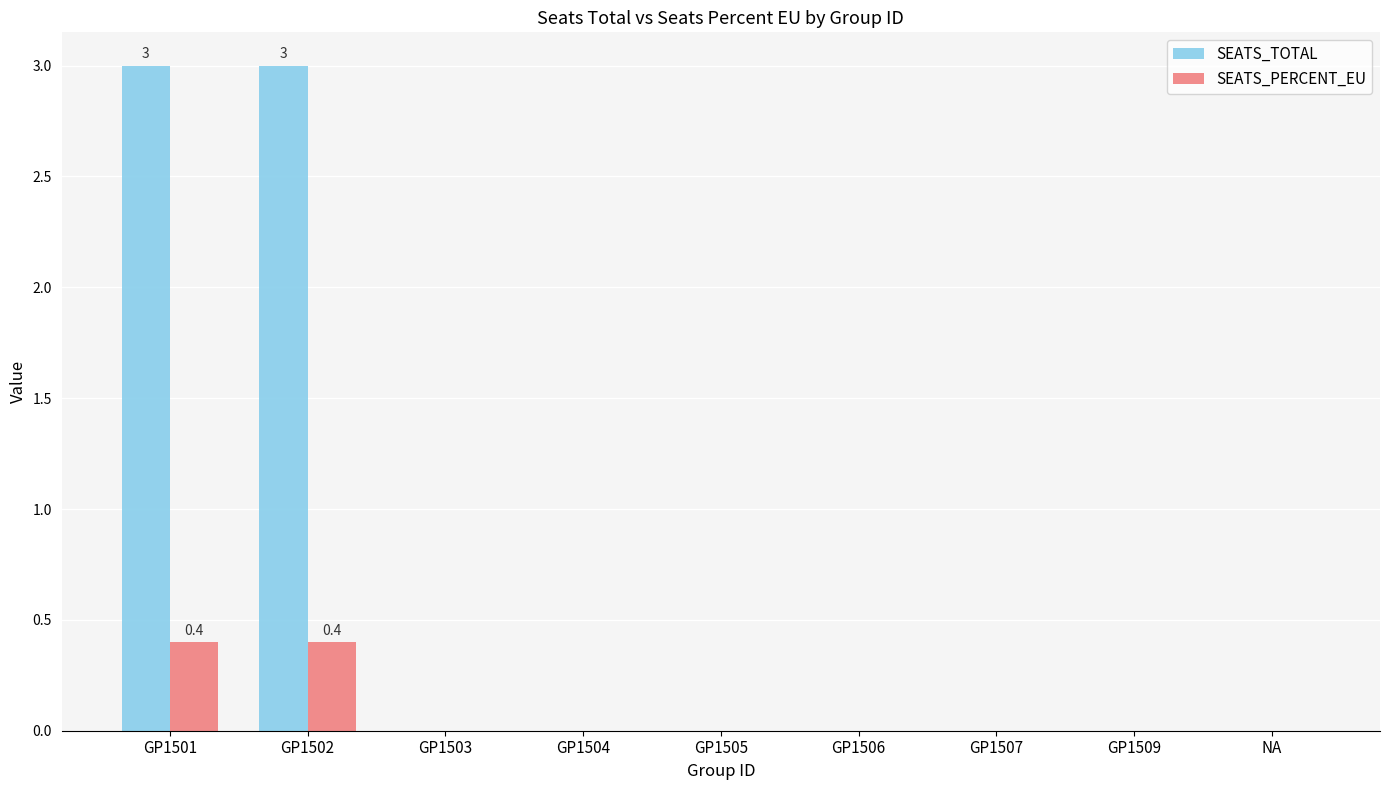

The value of SEATS_PERCENT_EU at NA is 0.3. True or false?

False